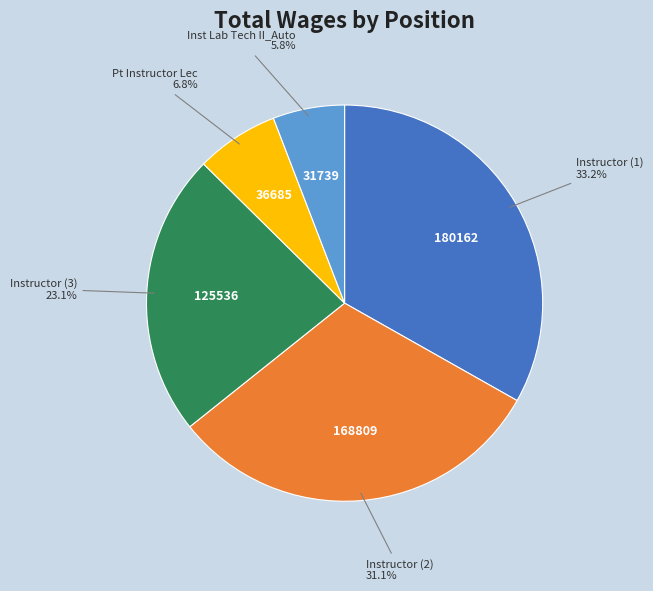

Does any single category account for the majority?

No